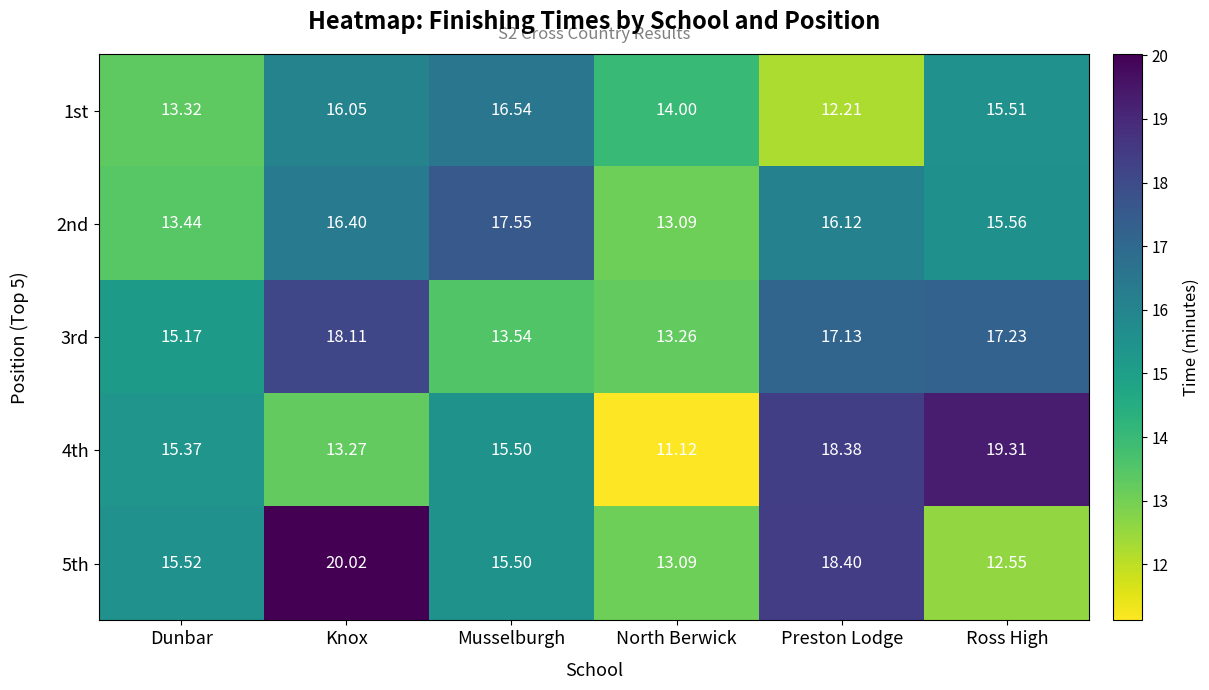

List the labels in order of 4th value, largest first.

Ross High, Preston Lodge, Musselburgh, Dunbar, Knox, North Berwick